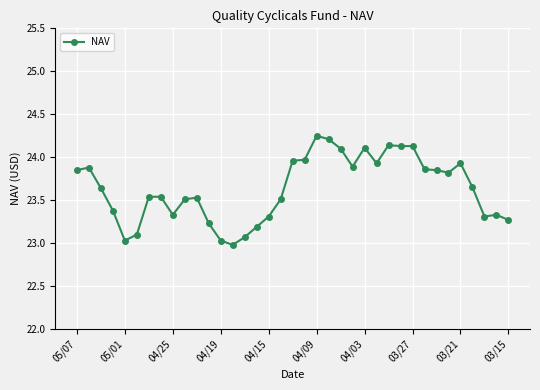

True or false: there are more than 2 points higher than both neighbors.

True